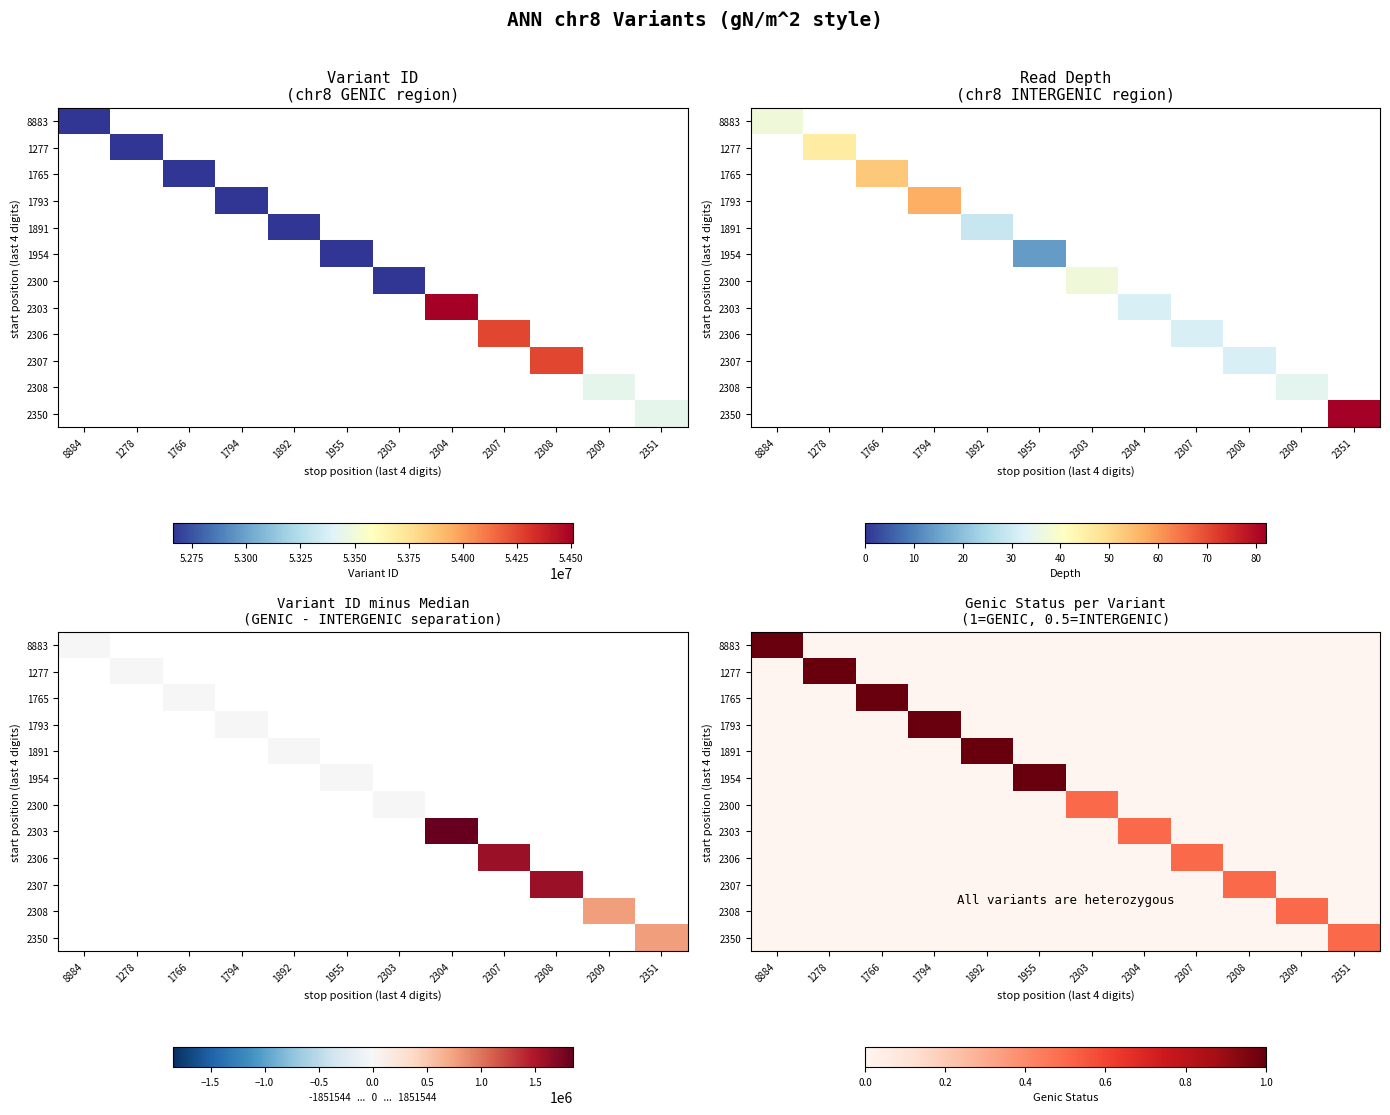

The 1277 series shows -0.5 at 1892. True or false?

False